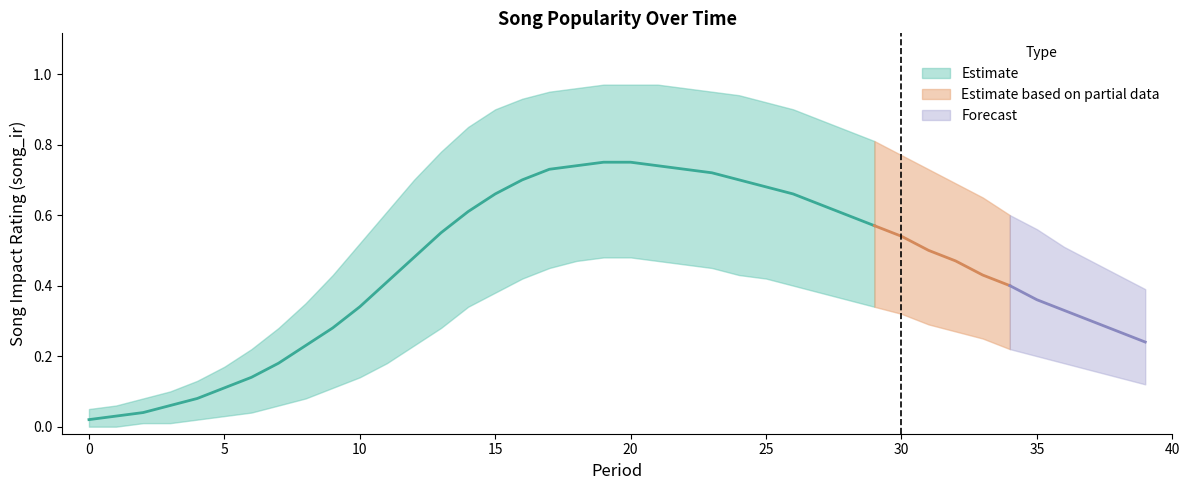

The lower_band series shows 0.1 at 12. True or false?

False